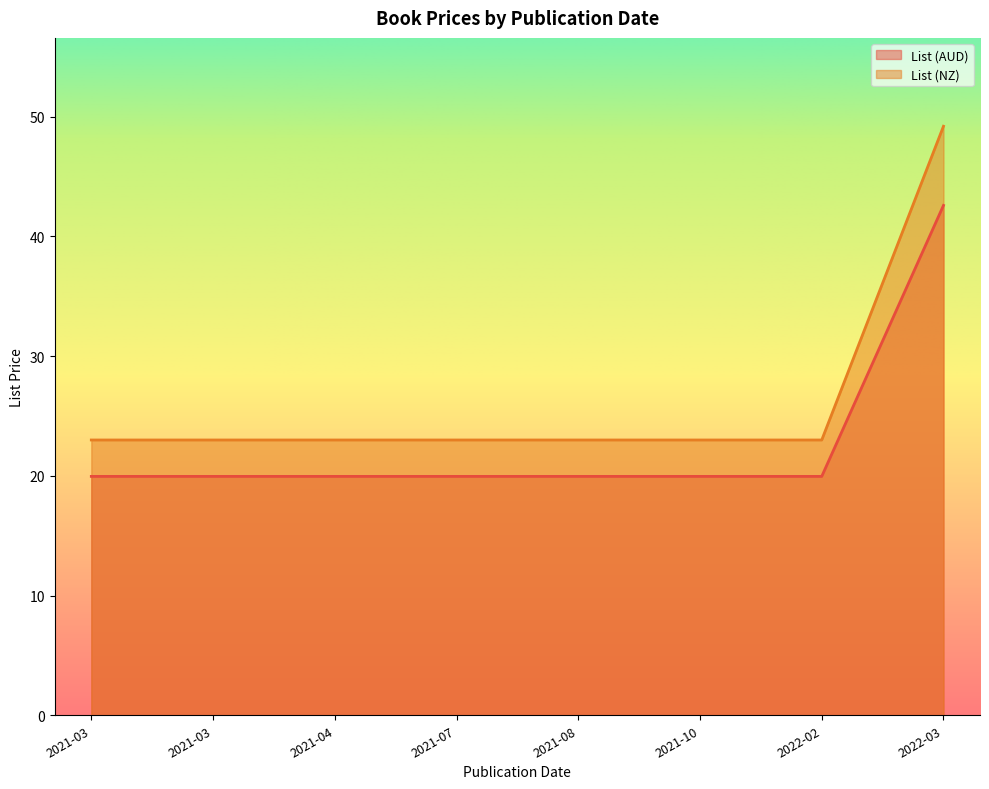

Which series changed the most between 2022-03-01 and 2021-03-03?

List (NZ)